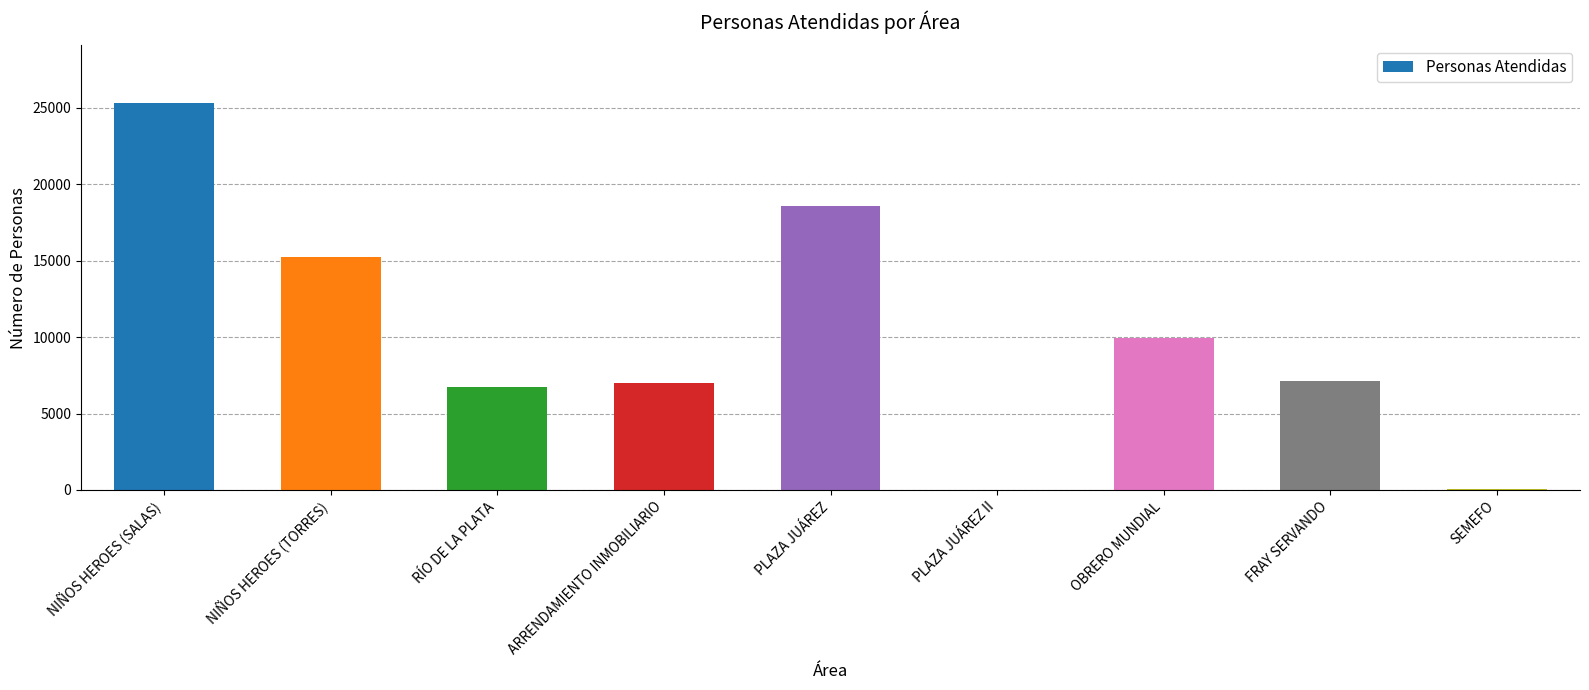

What is the sum of the values at RÍO DE LA PLATA and OBRERO MUNDIAL?

16671